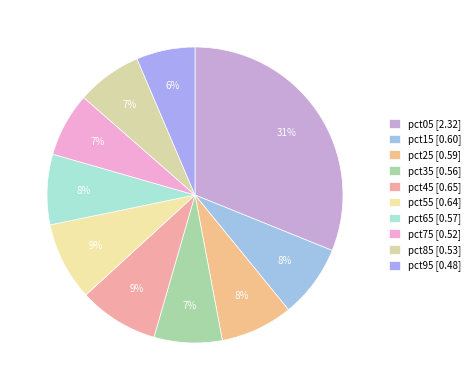

Count the number of slices in the pie.

10